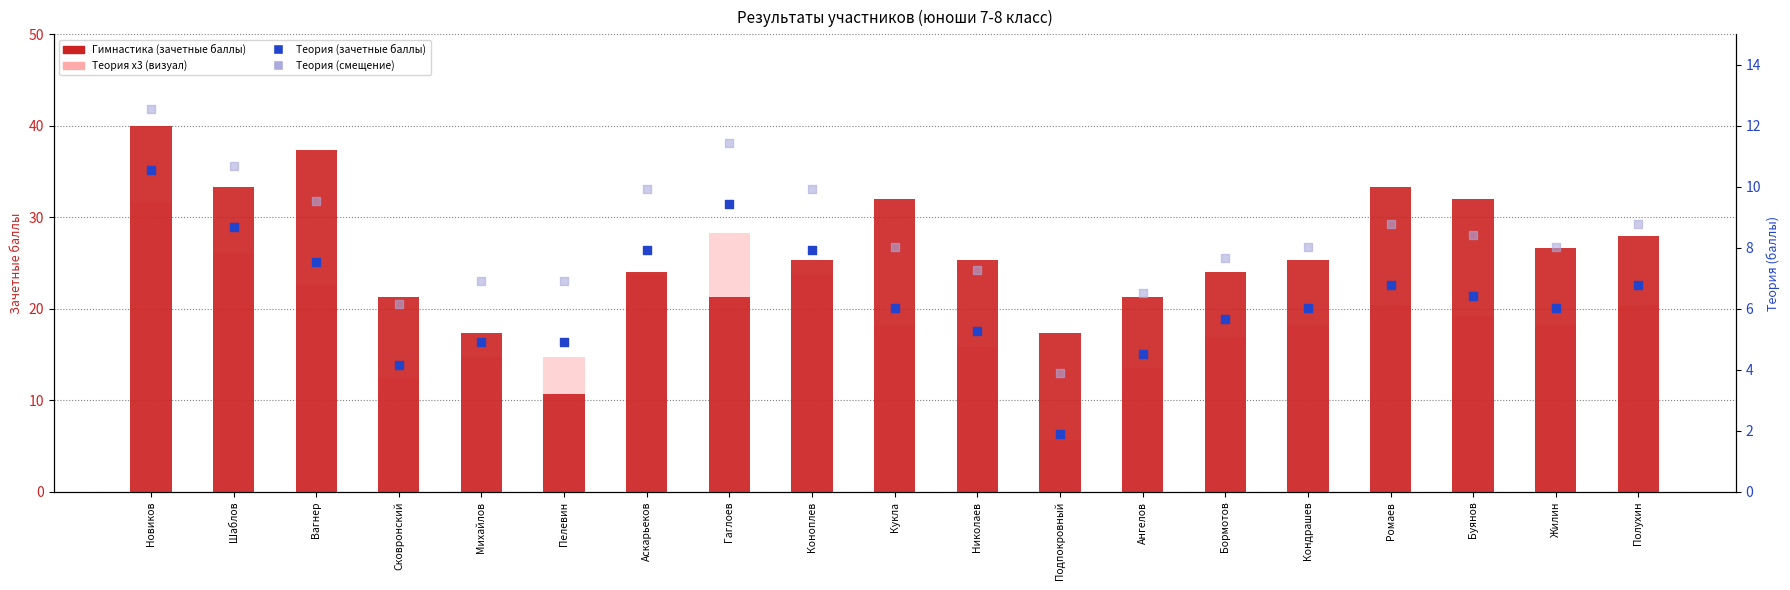

Which series reaches the minimum Y coordinate?

Теория (зачетные баллы)